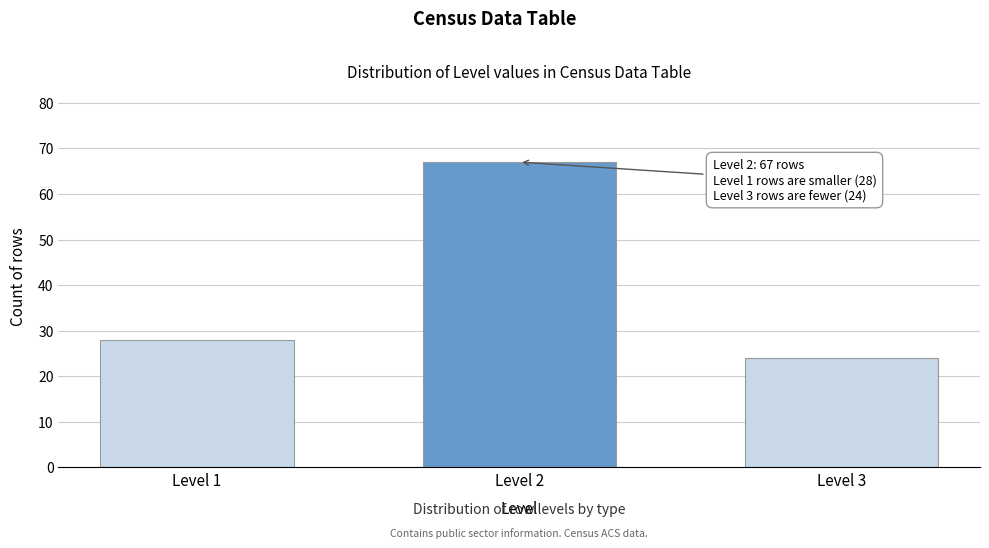

Reading left to right, what are all the values shown in this chart?

Level 1=28	Level 2=67	Level 3=24